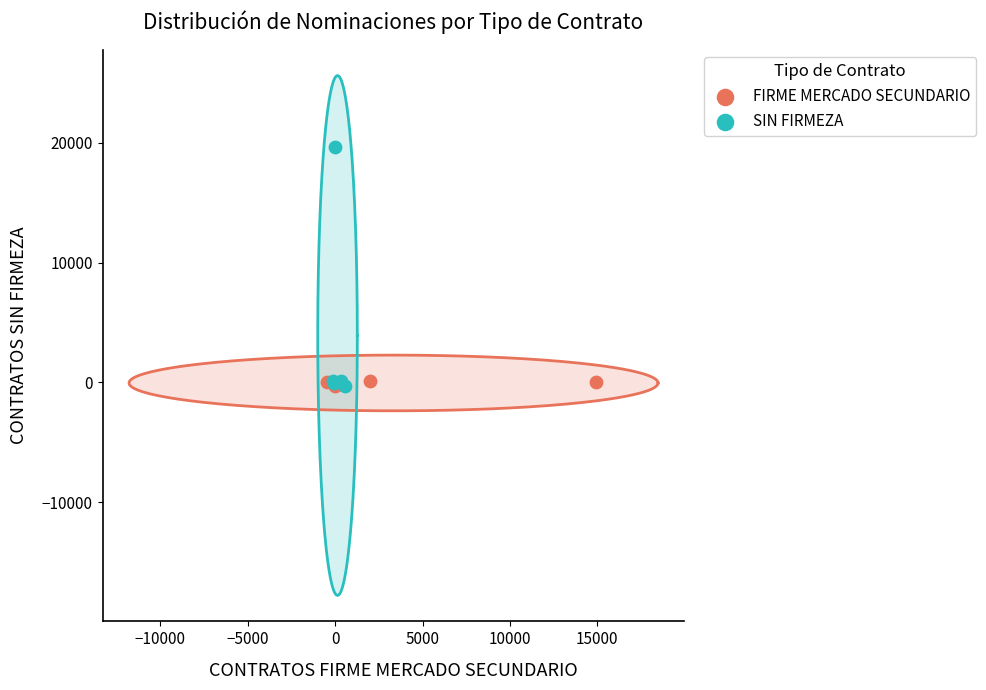

What are all the series names shown in the legend?

FIRME MERCADO SECUNDARIO, SIN FIRMEZA